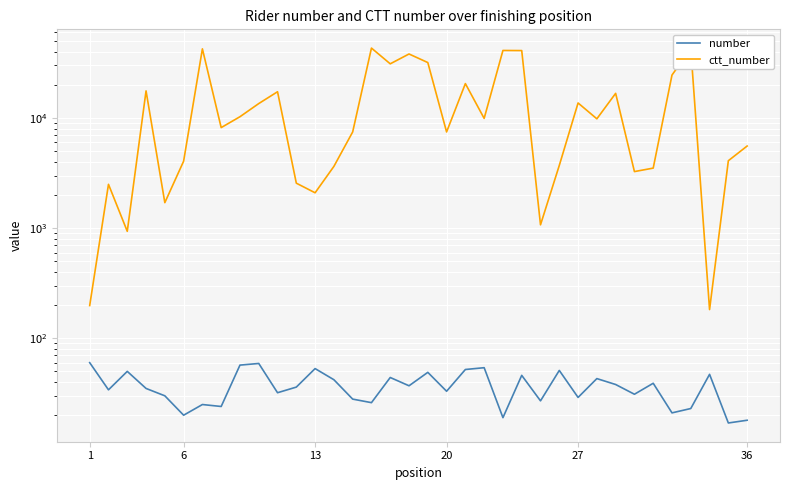

At 13, list the series in order from largest to smallest.

ctt_number, number